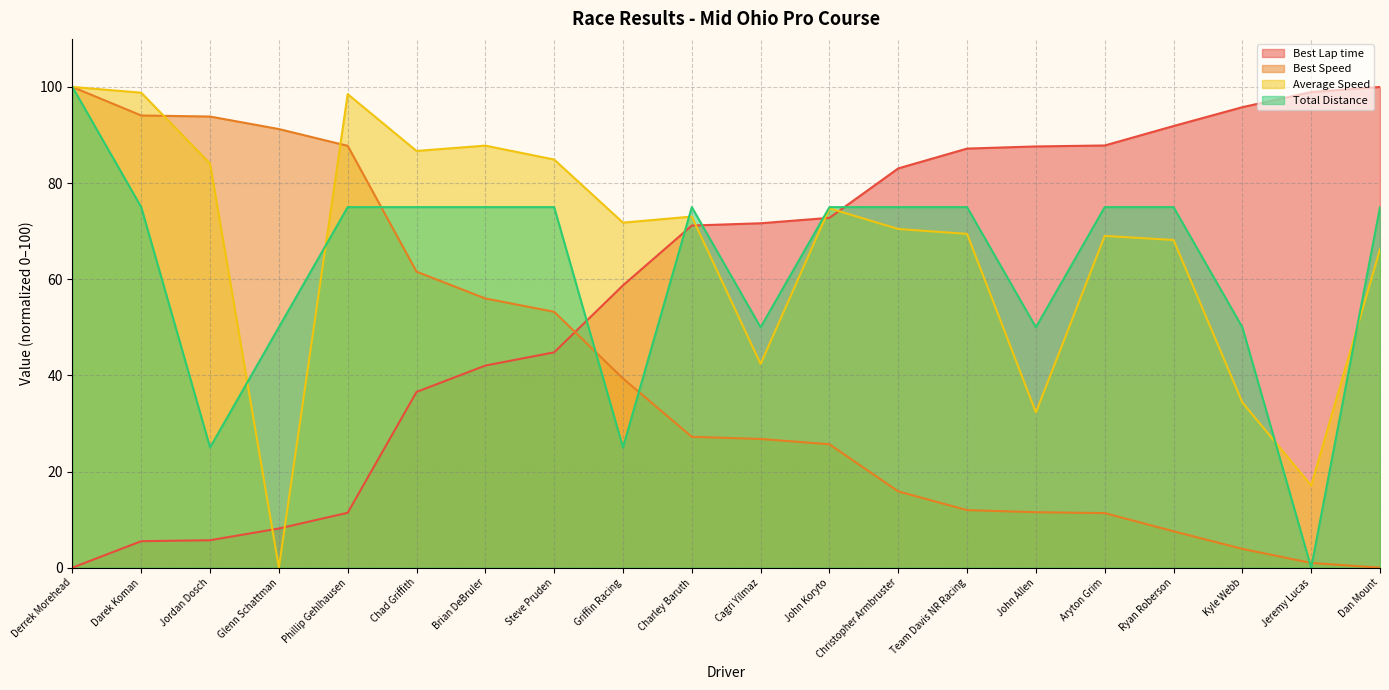

Is it true that Best Speed equals 53.2 at Steve Pruden?

True